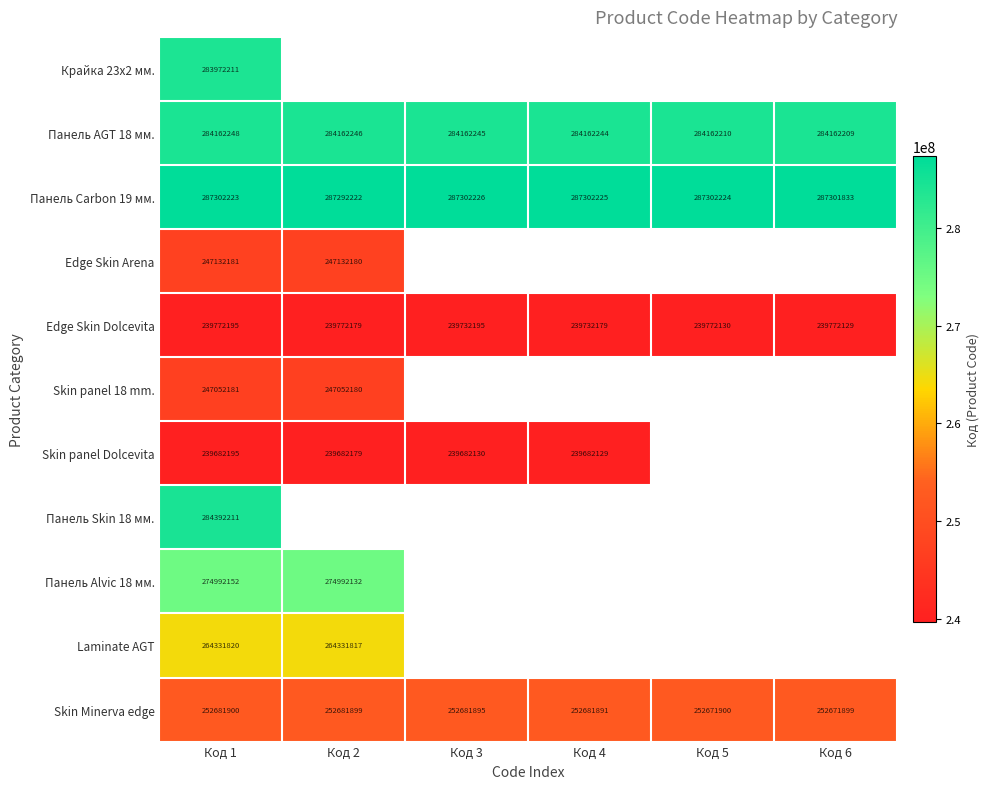

What value does the Панель AGT 18 мм. series have at Код 5, to the nearest 5?

284162210